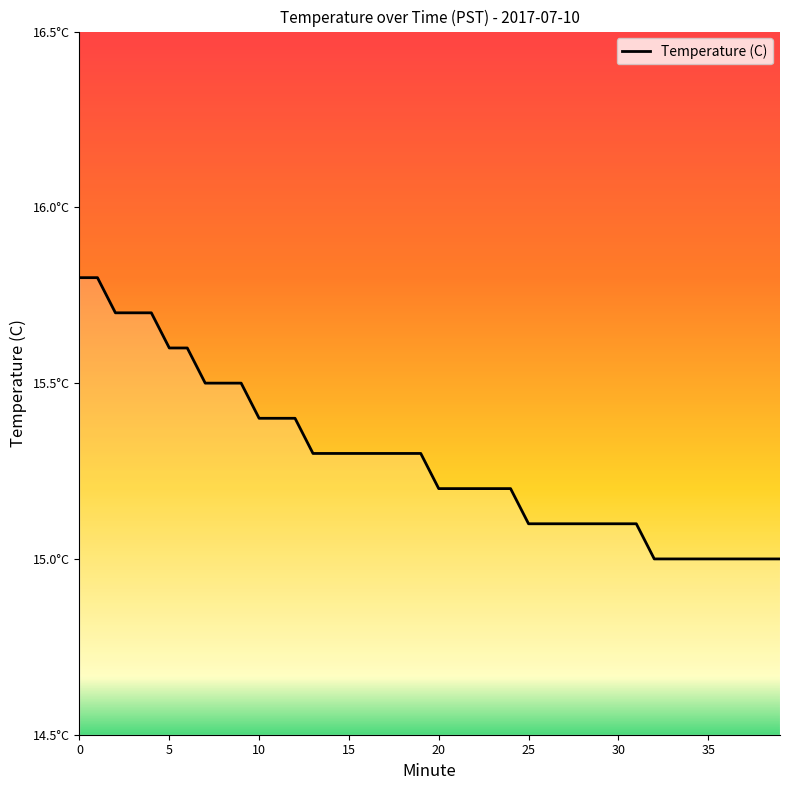

Where is the data nearest to the value 15?

32